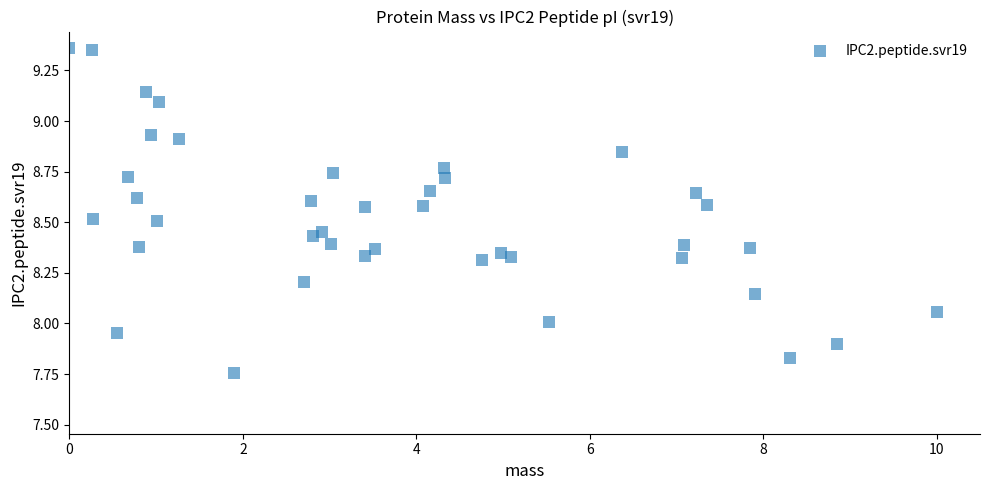

What is the range of Y values (max minus min)?

1.6